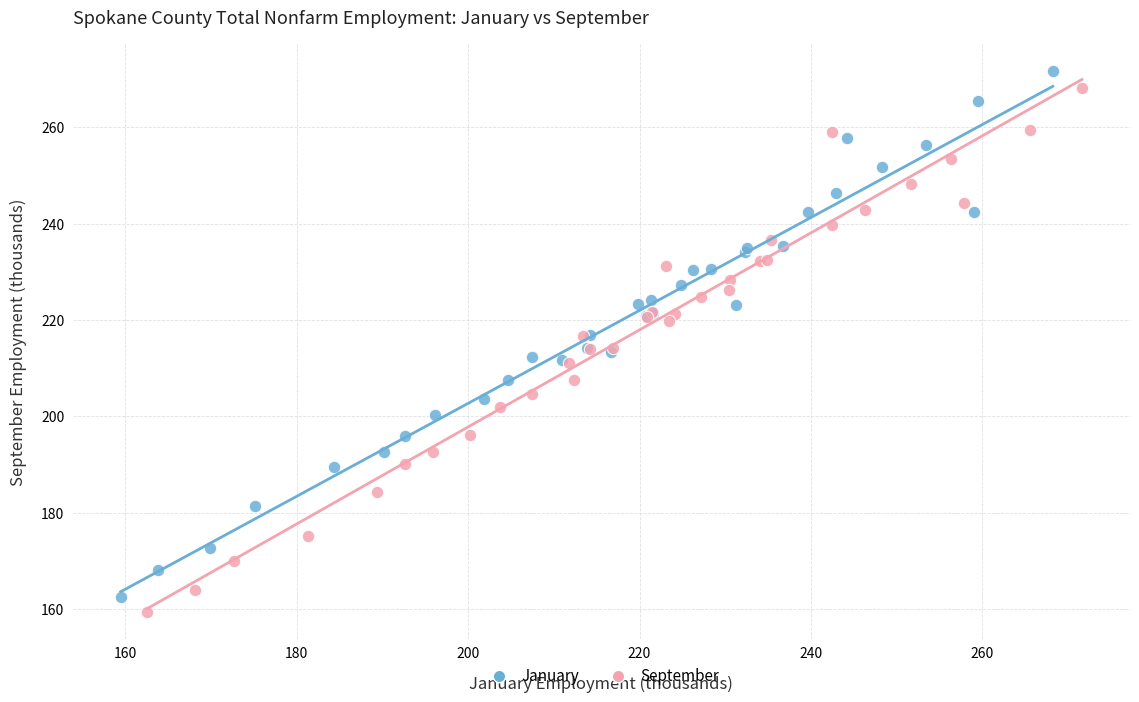

What are all the series names shown in the legend?

January, September